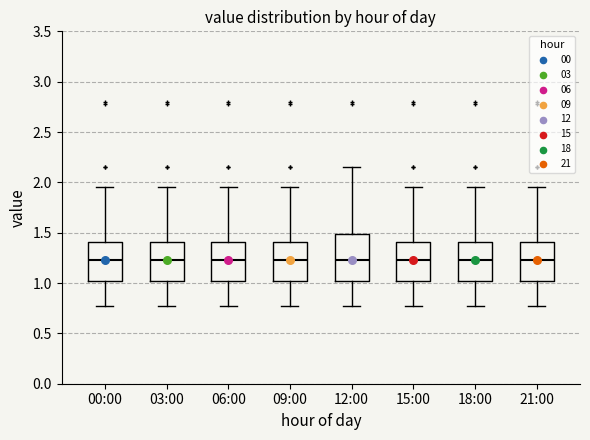

Where is the upper edge of the box for 03:00 on the y-axis? The values are not printed on the chart, so give them approximately, as read against the axis.

1.40